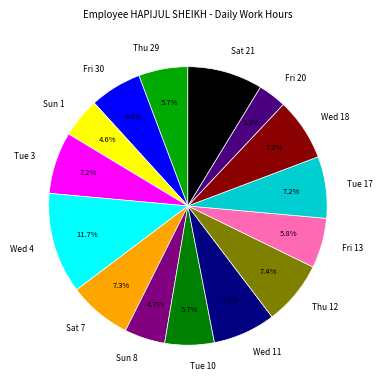

To the nearest percent, what percentage of the pie is Fri 30?

6%